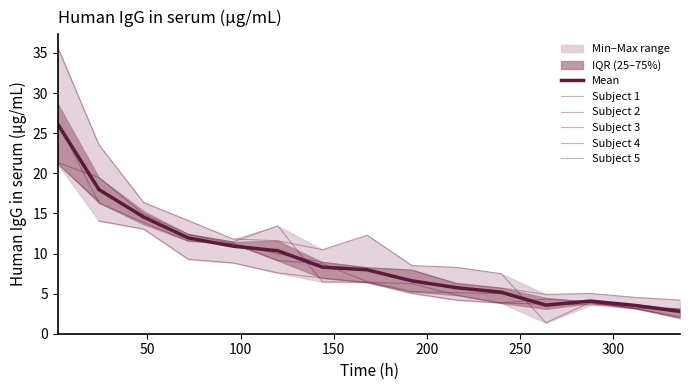

List the series in order of their peak value, highest first.

Subject 1, Subject 4, Subject 3, Mean, Subject 2, Subject 5